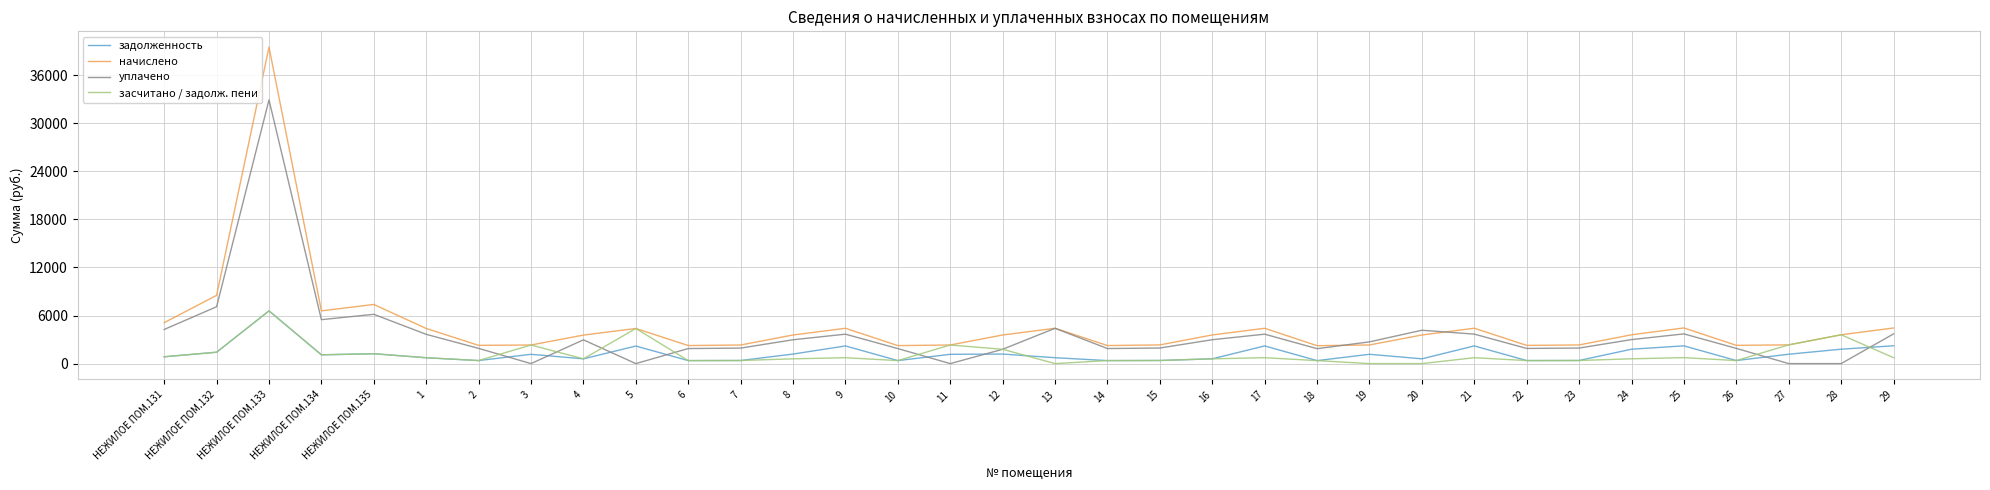

What position from the left is 19?

24